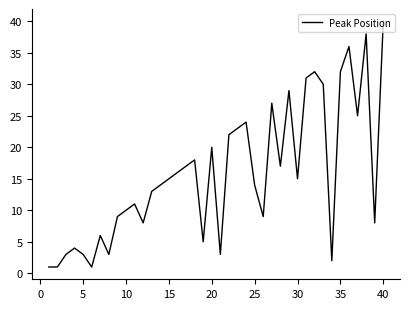

What is the maximum value shown in the chart?

40